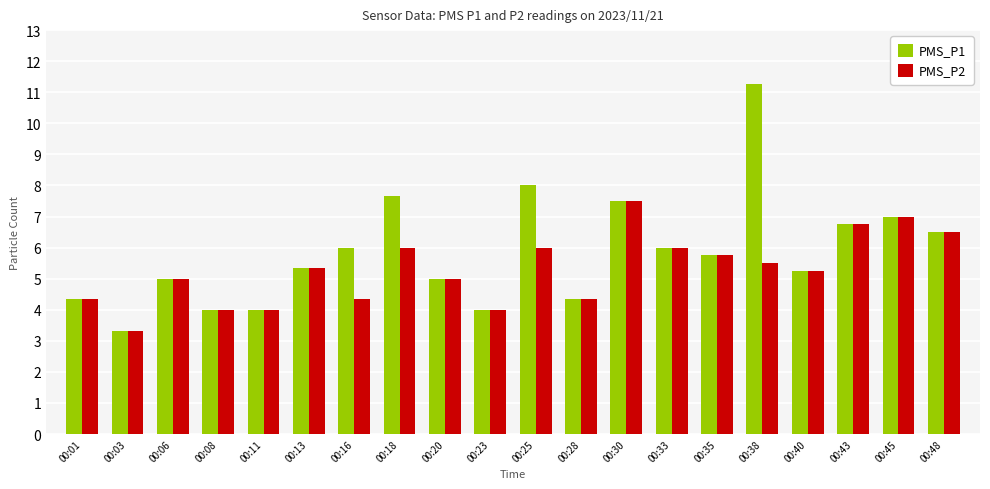

The value of PMS_P1 at 00:03 is 5.8. True or false?

False